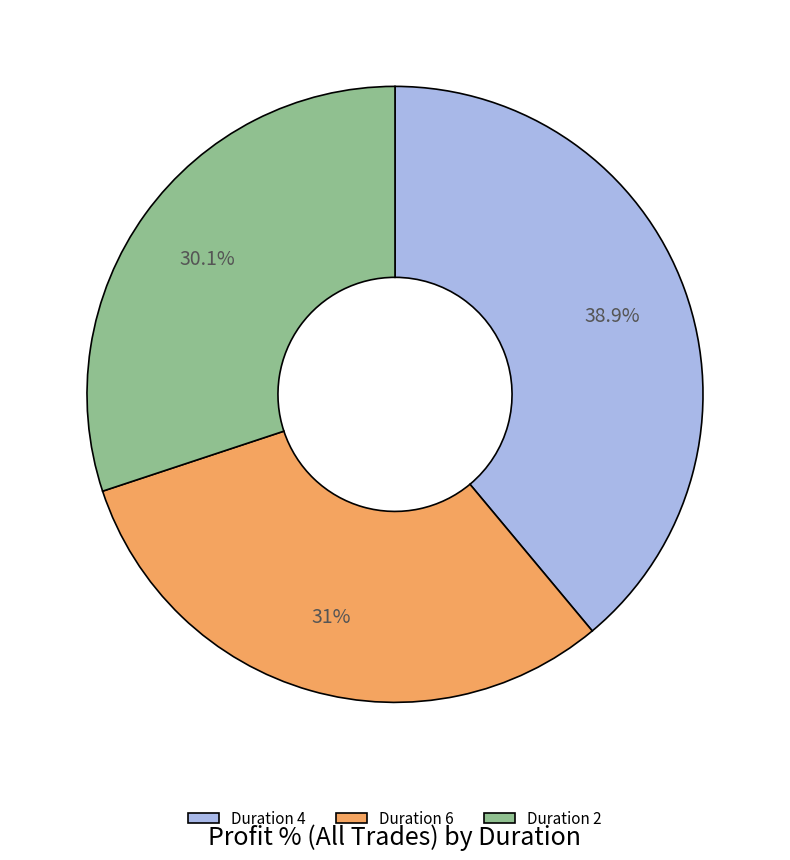

What is the ratio of the value at Duration 6 to the value at Duration 4?

0.8